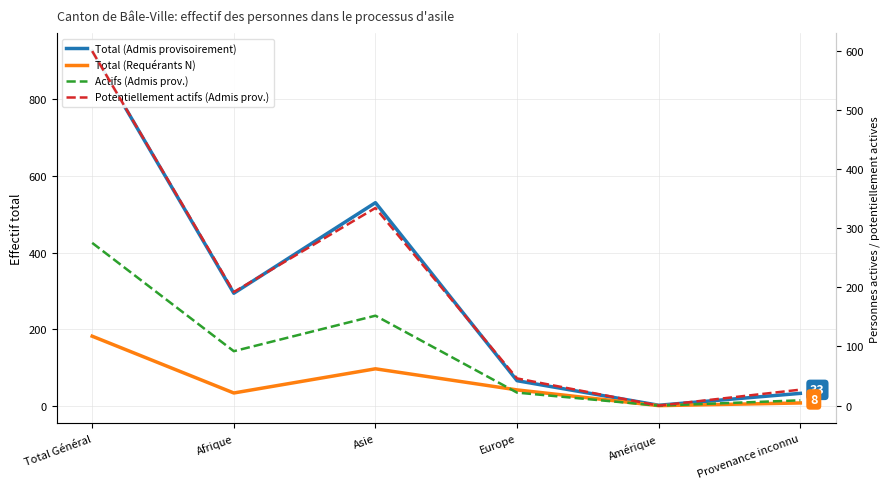

List the series in order of their peak value, lowest first.

Total (Requérants N), Actifs (Admis prov.), Potentiellement actifs (Admis prov.), Total (Admis provisoirement)